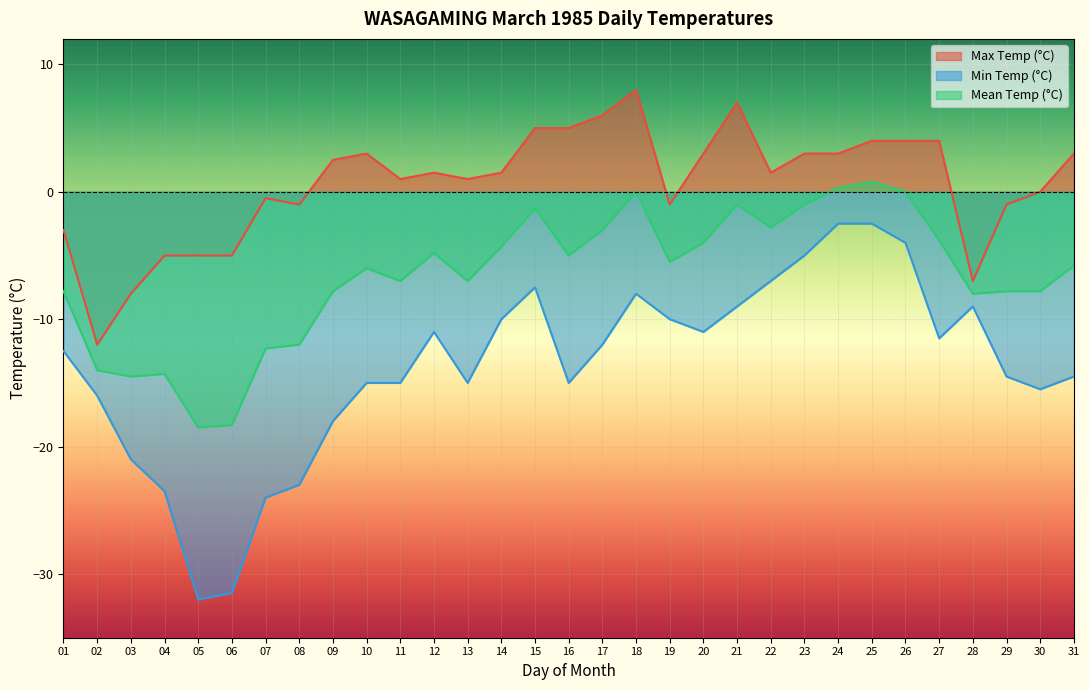

What value does the Mean Temp (°C) series have at 22?

-2.8